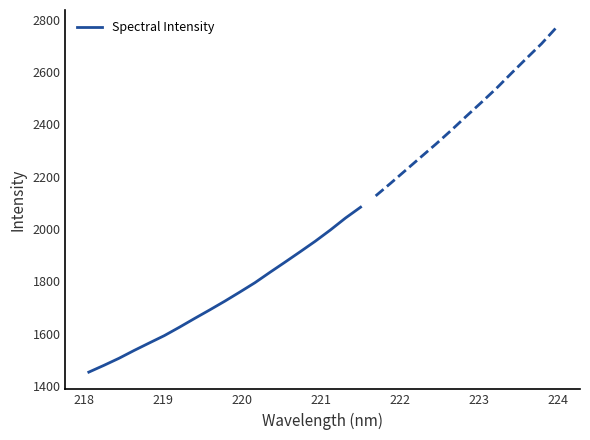

What is the highest value of the Spectral Intensity series?

2083.2